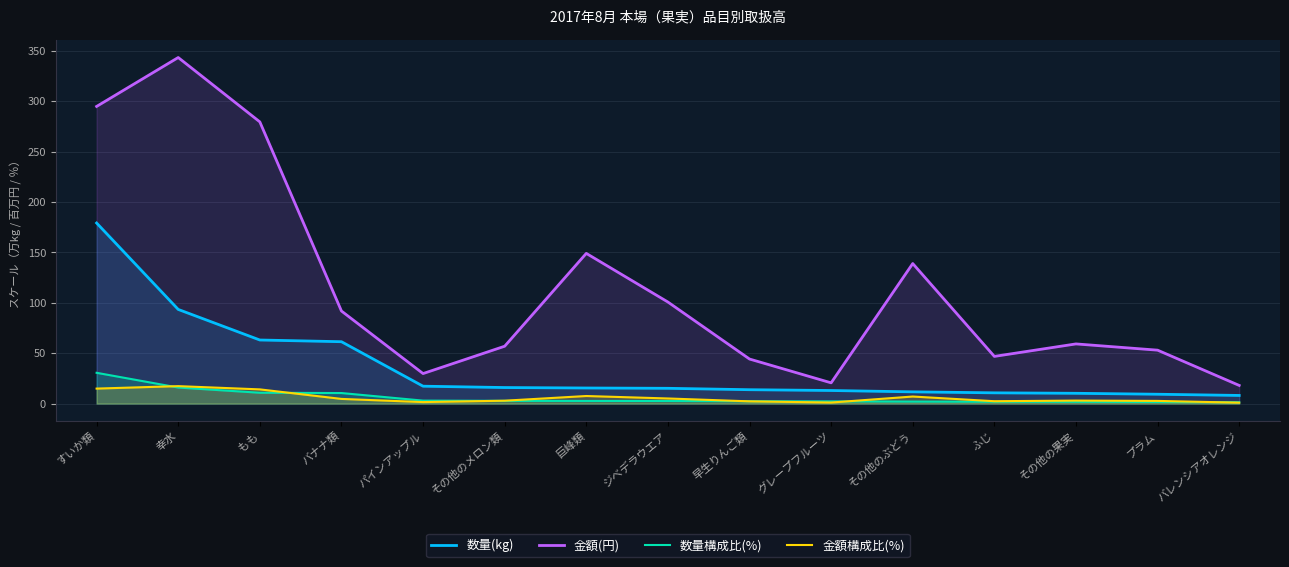

What are all the series names shown in the legend?

数量(kg), 金額(円), 数量構成比(%), 金額構成比(%)